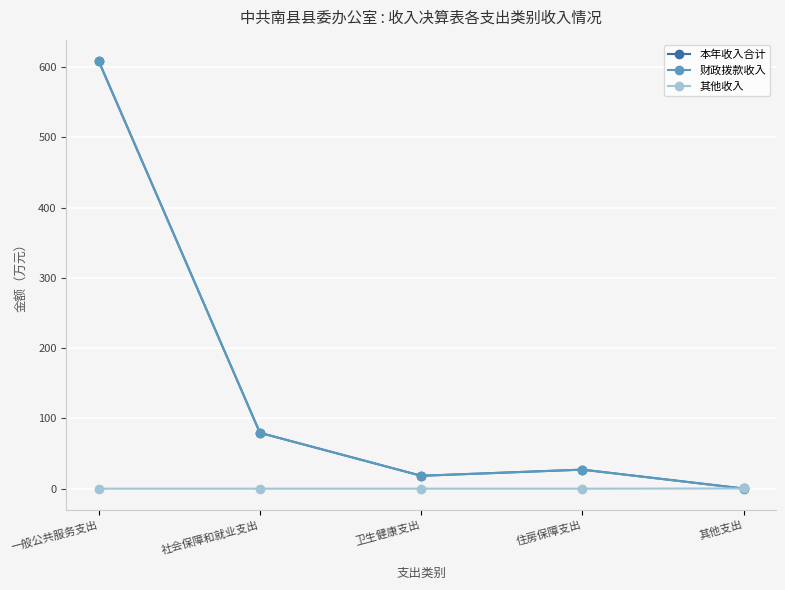

How many categories are shown in the chart?

5